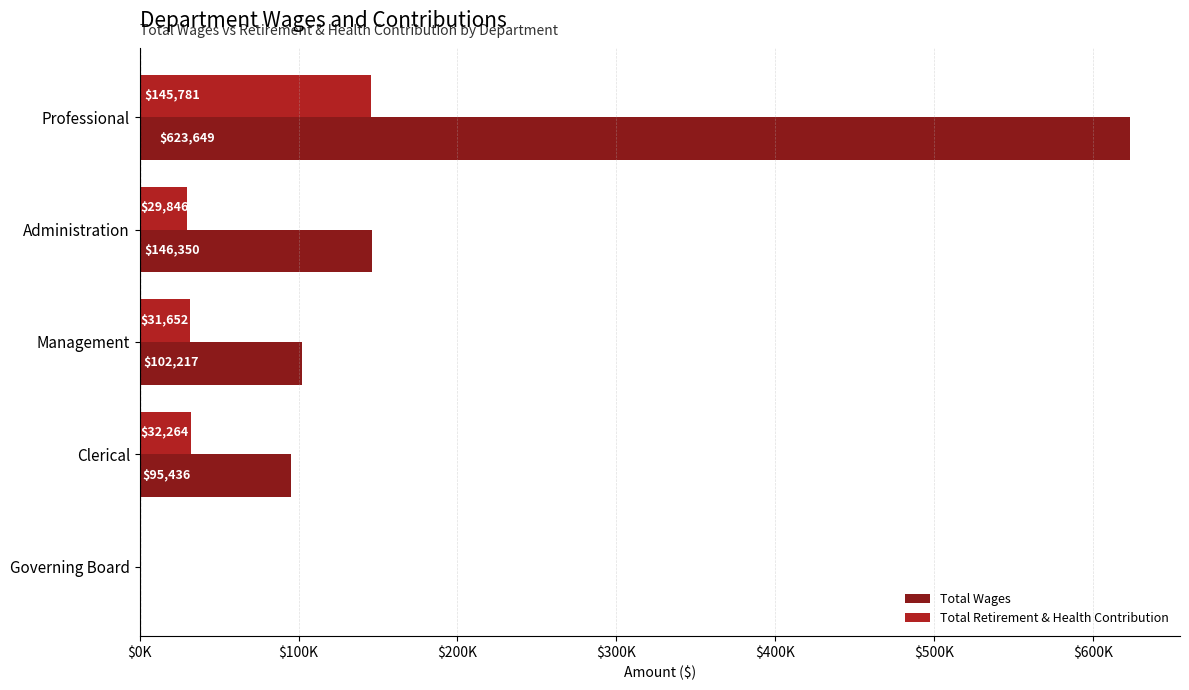

What are all the series names shown in the legend?

Total Wages, Total Retirement & Health Contribution